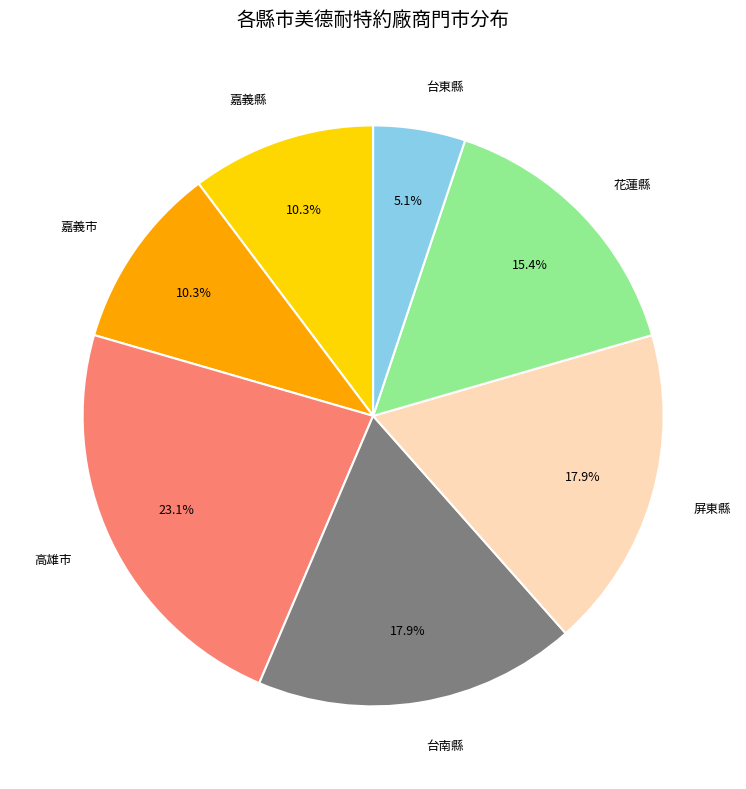

Between 高雄市 and 台東縣, which is larger?

高雄市